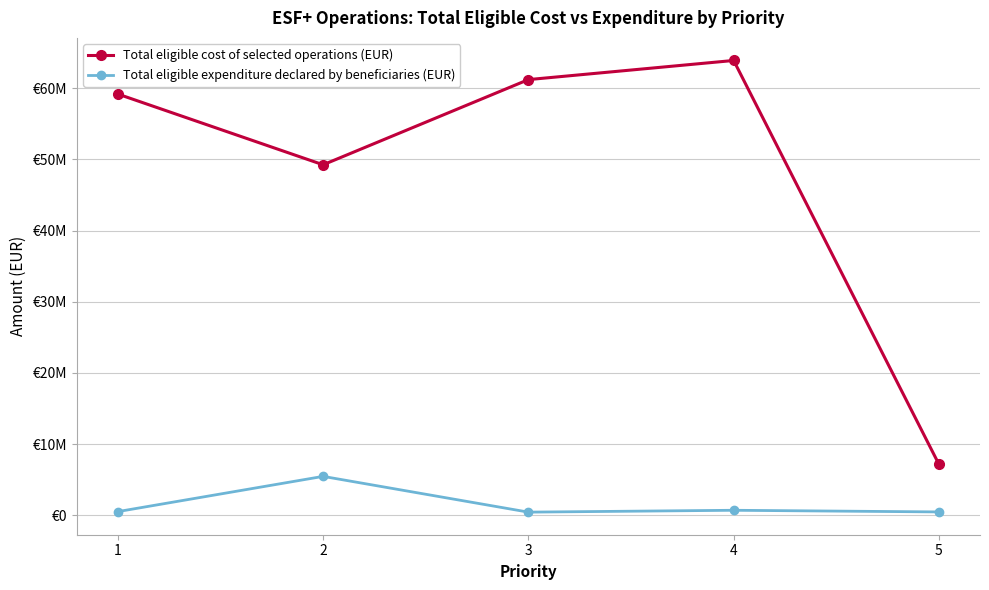

What is the sum of the Total eligible expenditure declared by beneficiaries (EUR) values at 1 and 5?

993371.9